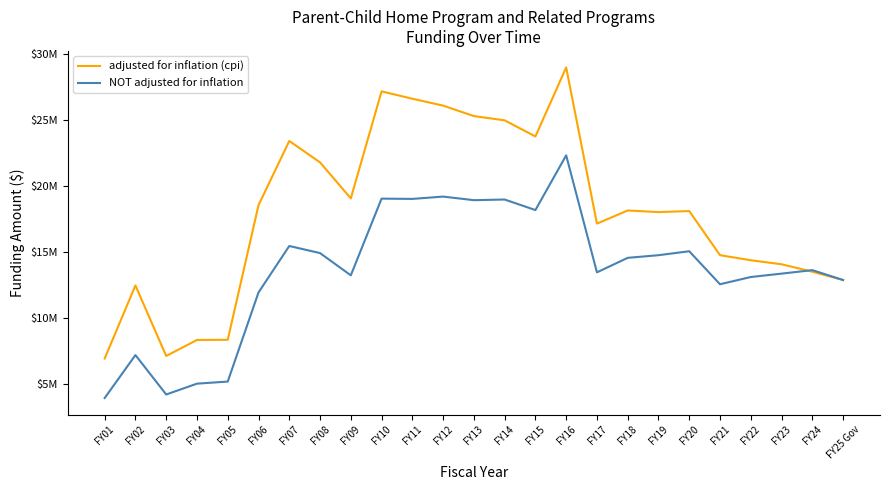

List the labels in order of adjusted for inflation (cpi) value, largest first.

FY16, FY10, FY11, FY12, FY13, FY14, FY15, FY07, FY08, FY09, FY06, FY18, FY20, FY19, FY17, FY21, FY22, FY23, FY24, FY25 Gov, FY02, FY05, FY04, FY03, FY01